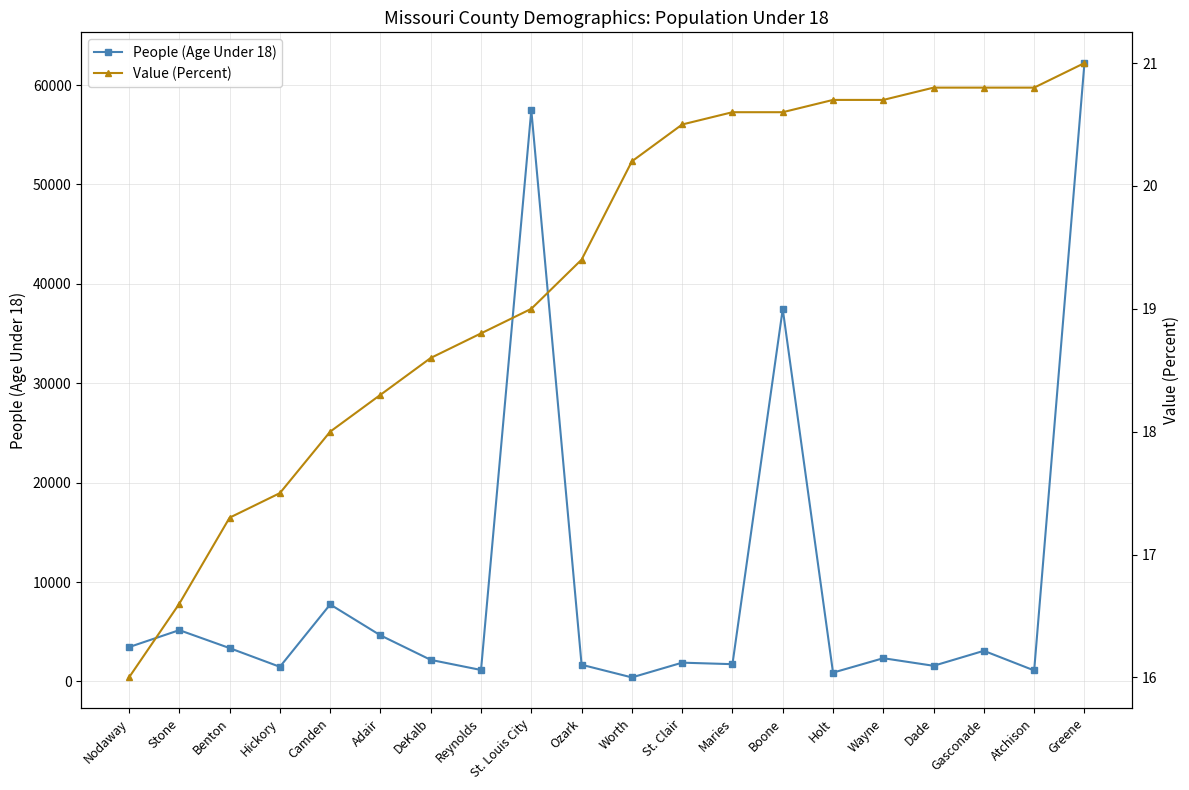

What is the value of the Value (Percent) point at the 19th from the left?

20.8